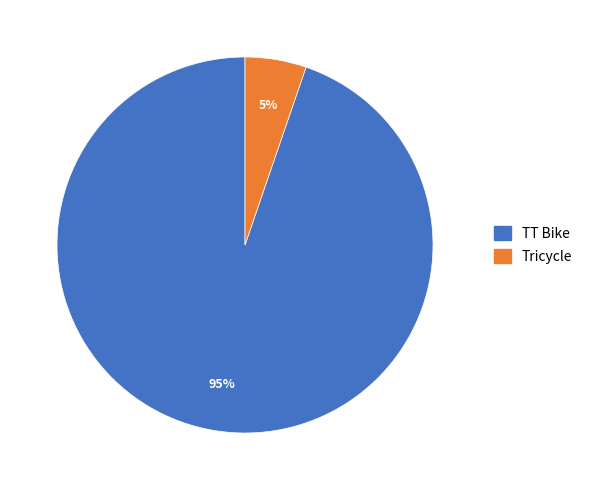

Which has a higher value, TT Bike or Tricycle?

TT Bike